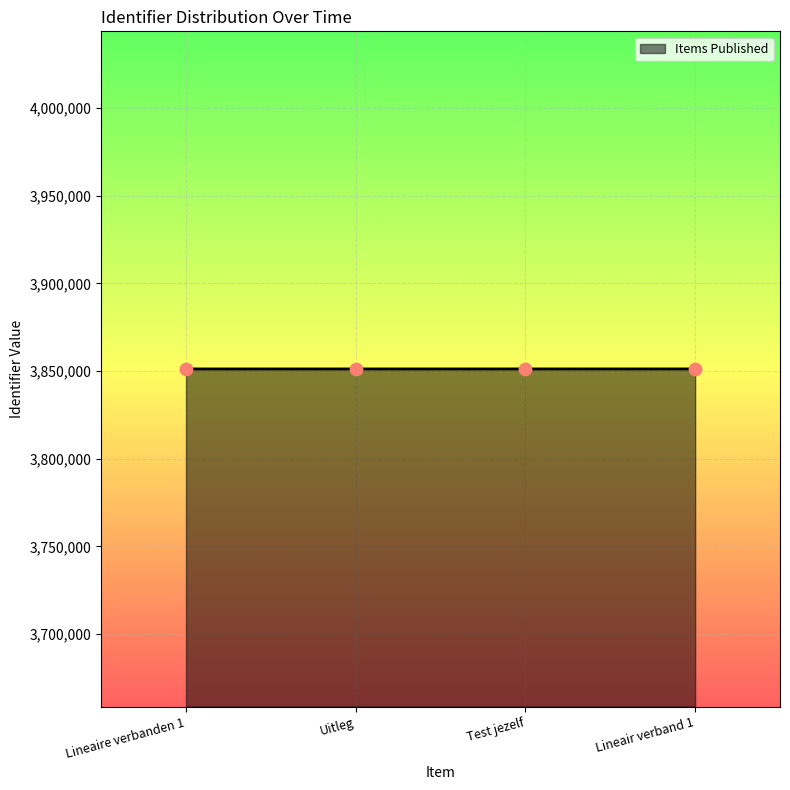

What is the average value?

3851181